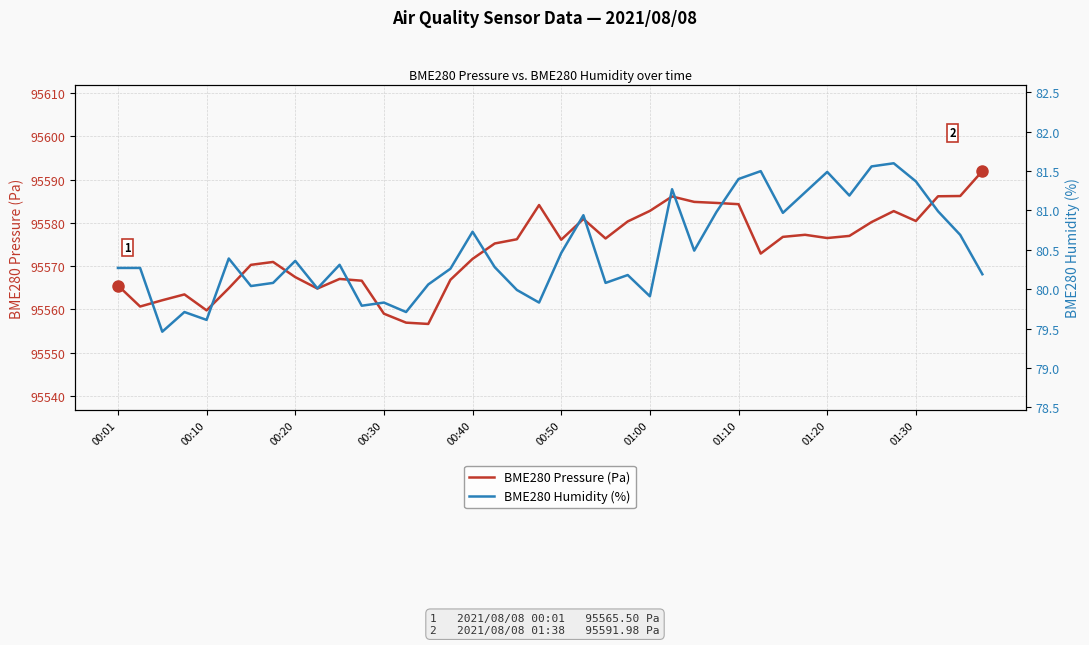

True or false: BME280 Pressure (Pa) has a value of 95580.4 at 01:30.

True